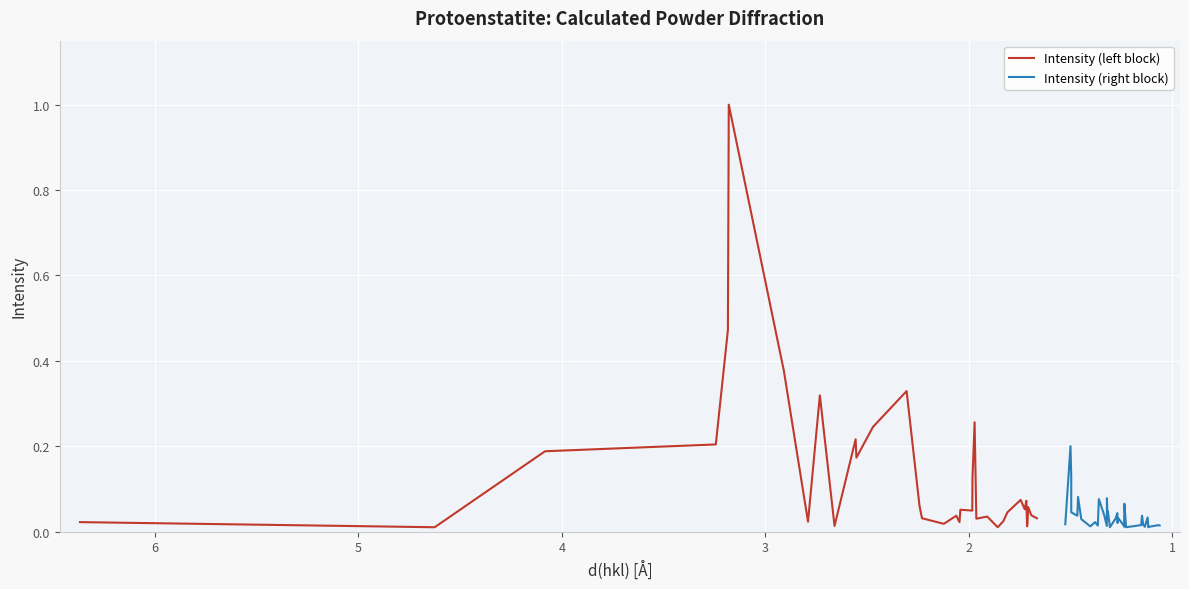

Is the value of Intensity (right block) at 28 greater than the value of Intensity (left block) at 27?

No